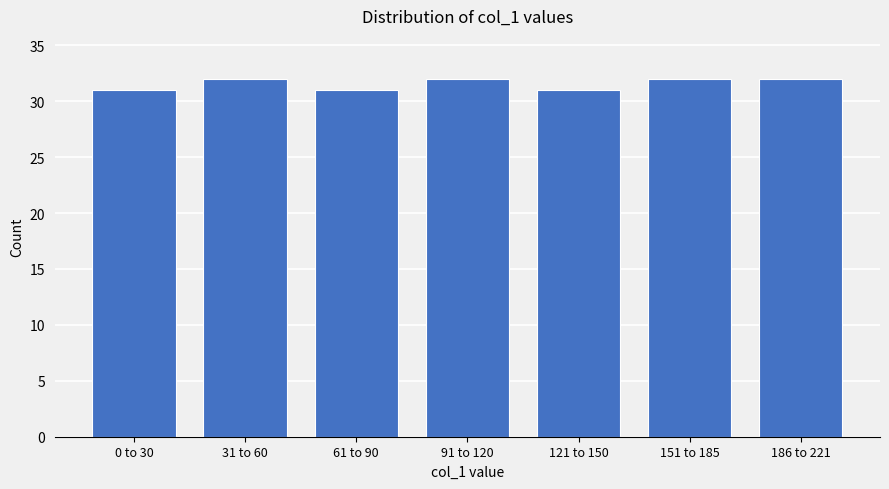

Reading left to right, transcribe all the data shown in this chart.

0 to 30=31	31 to 60=32	61 to 90=31	91 to 120=32	121 to 150=31	151 to 185=32	186 to 221=32